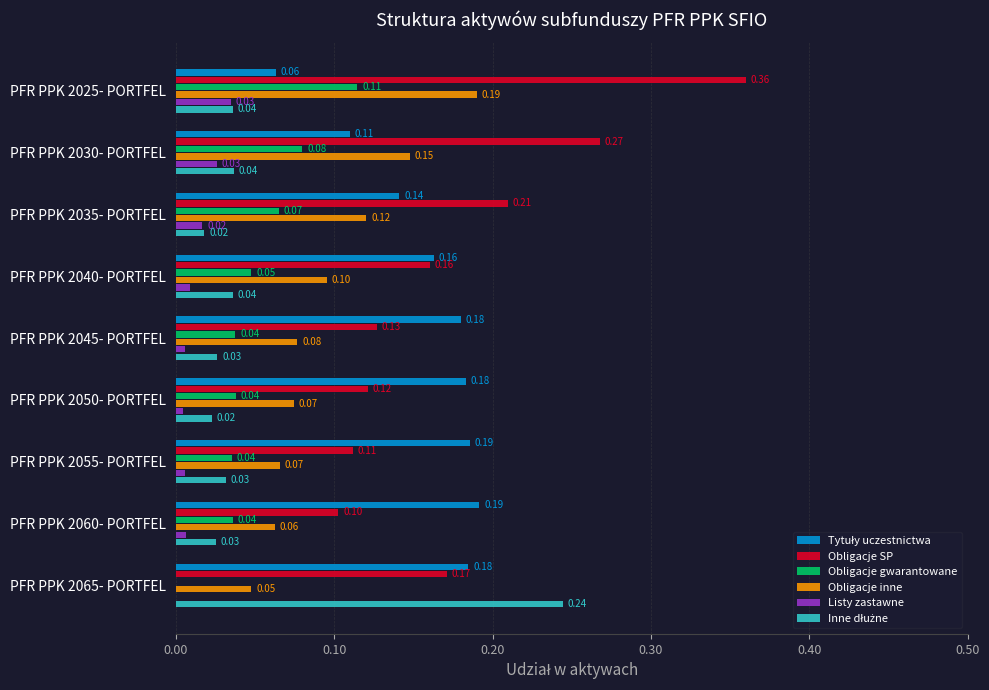

Which series has the largest total across all categories?

Obligacje SP